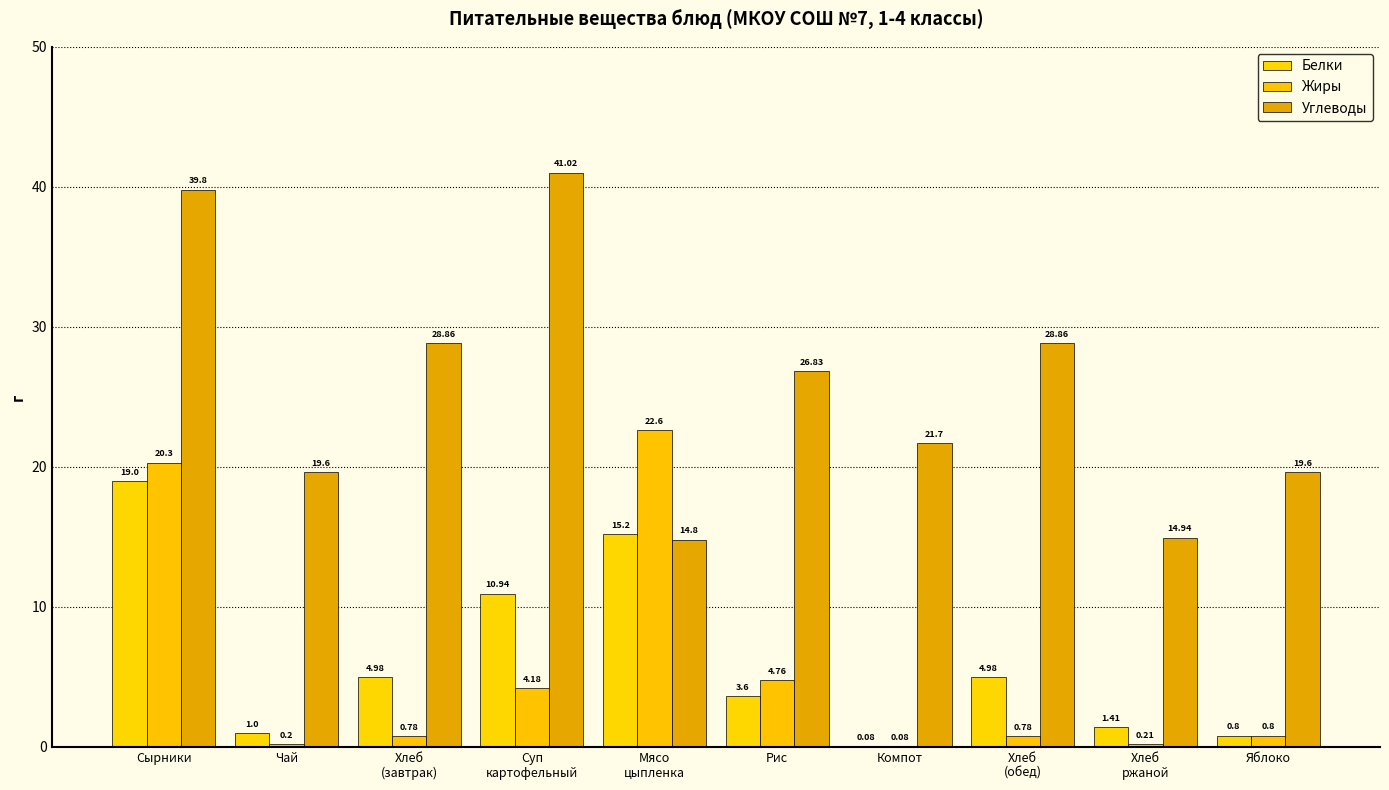

What is the label of the 4th bar from the right?

Компот